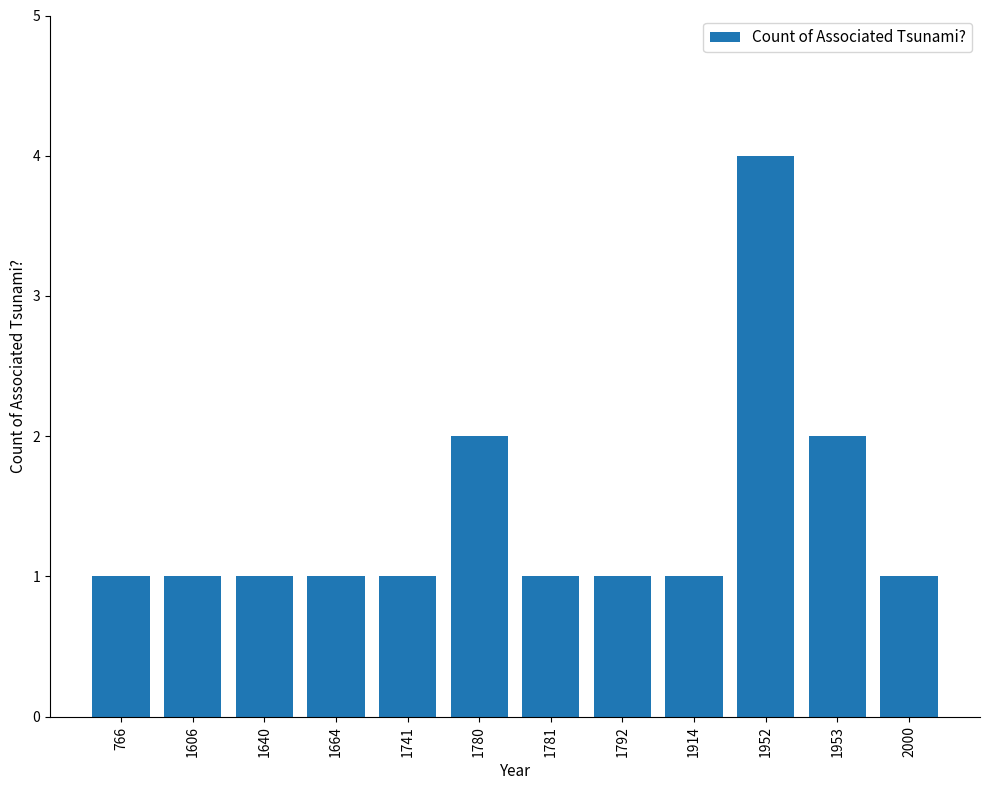

The chart shows a value of 1 at 1781. True or false?

True